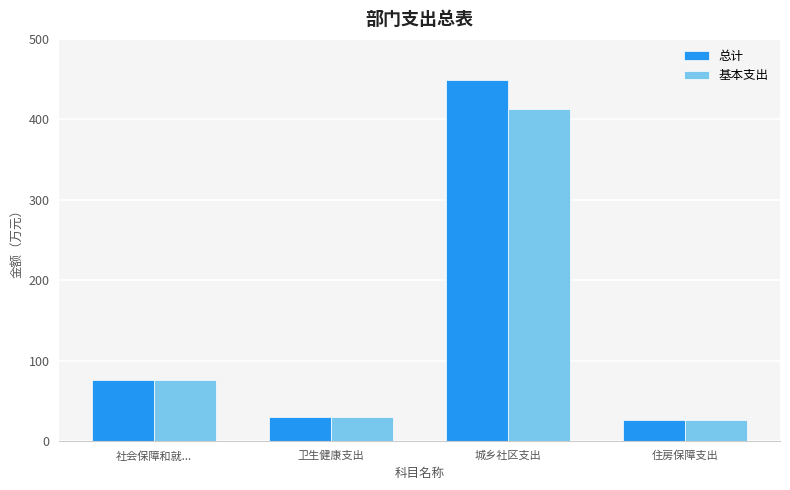

Rank the series by their average value, from lowest to highest.

基本支出, 总计